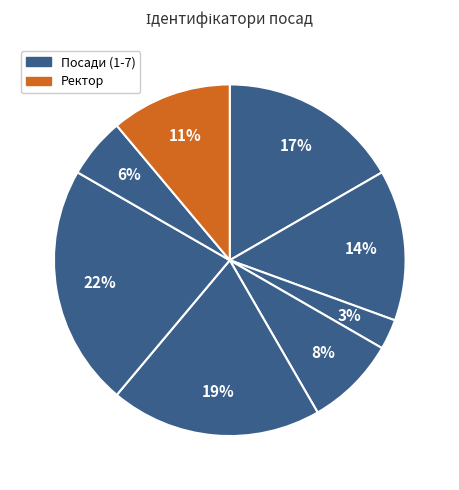

How many segments does this pie chart have?

8